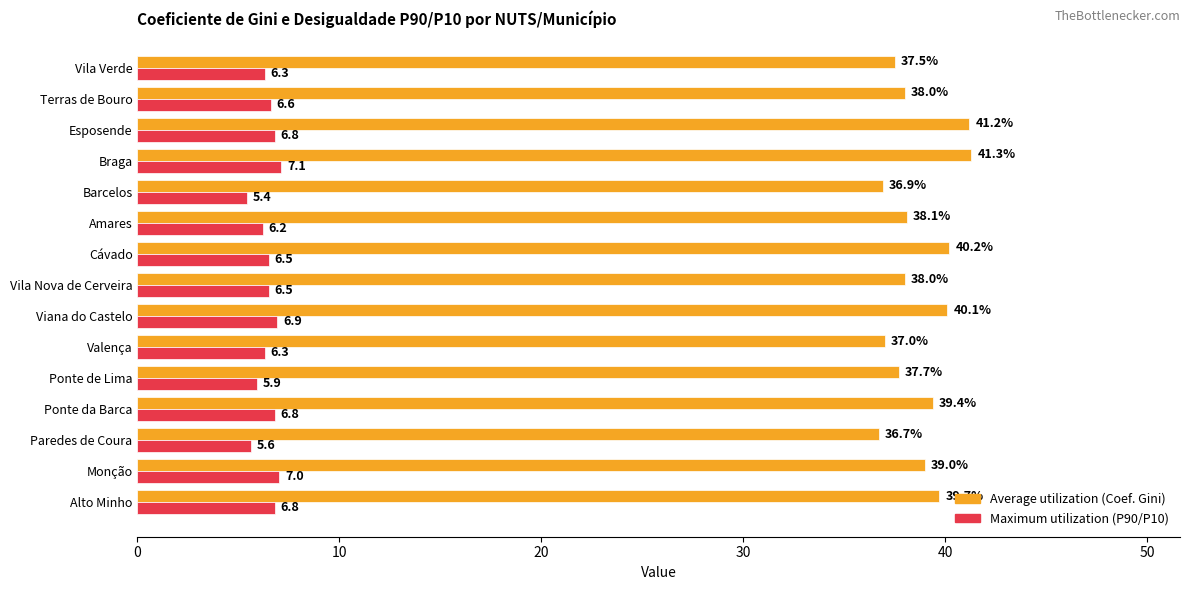

What is the sum of the Maximum utilization (P90/P10) values at Monção and Paredes de Coura?

12.6